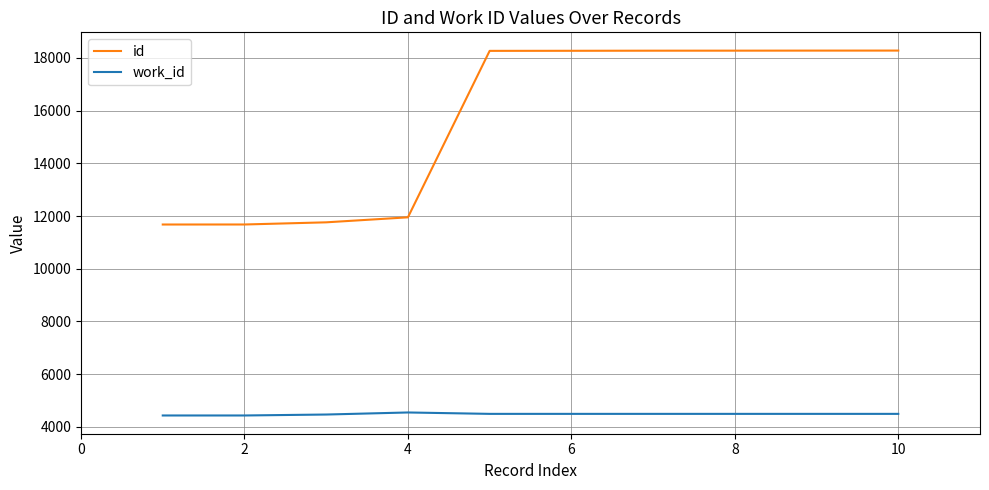

Which series has the widest spread of values?

id